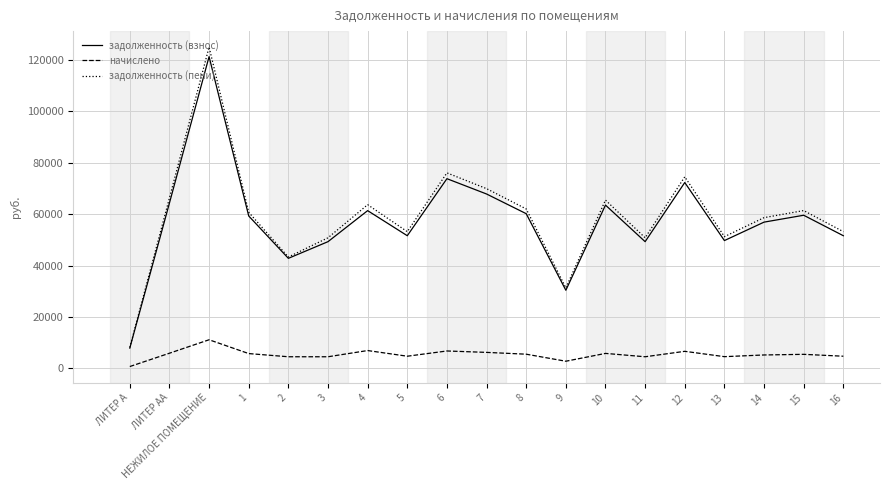

True or false: начислено and задолженность (взнос) cross at least once.

False